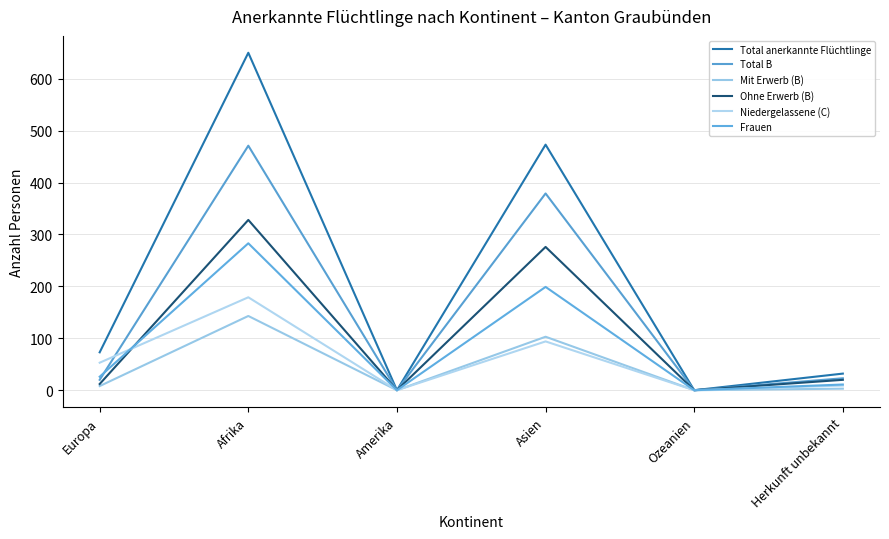

Does the chart have visible grid lines?

Yes